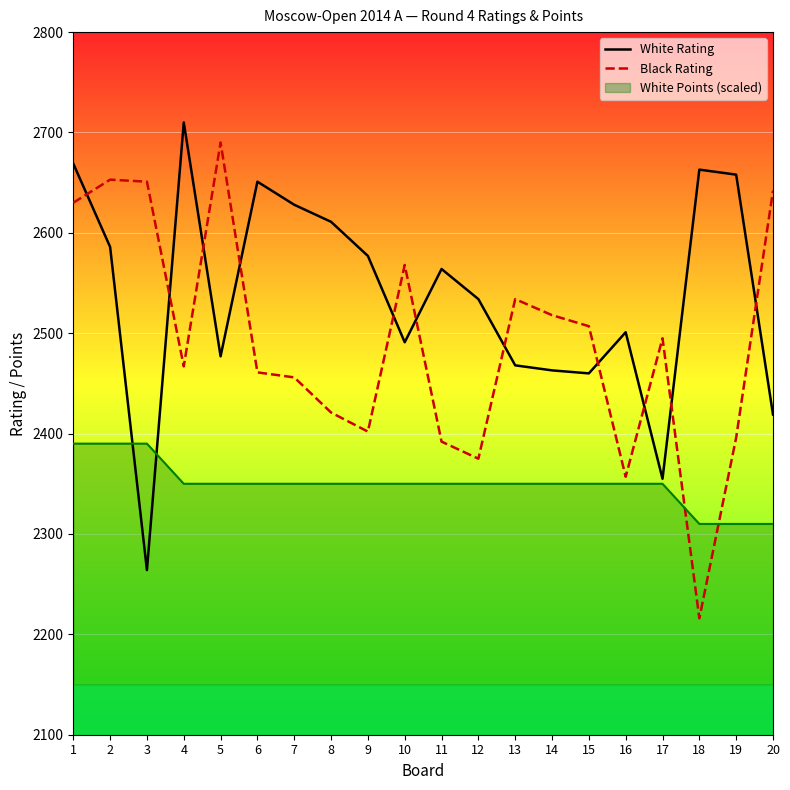

List the series in order of their overall mean, highest first.

White Rating, Black Rating, White Points (scaled)